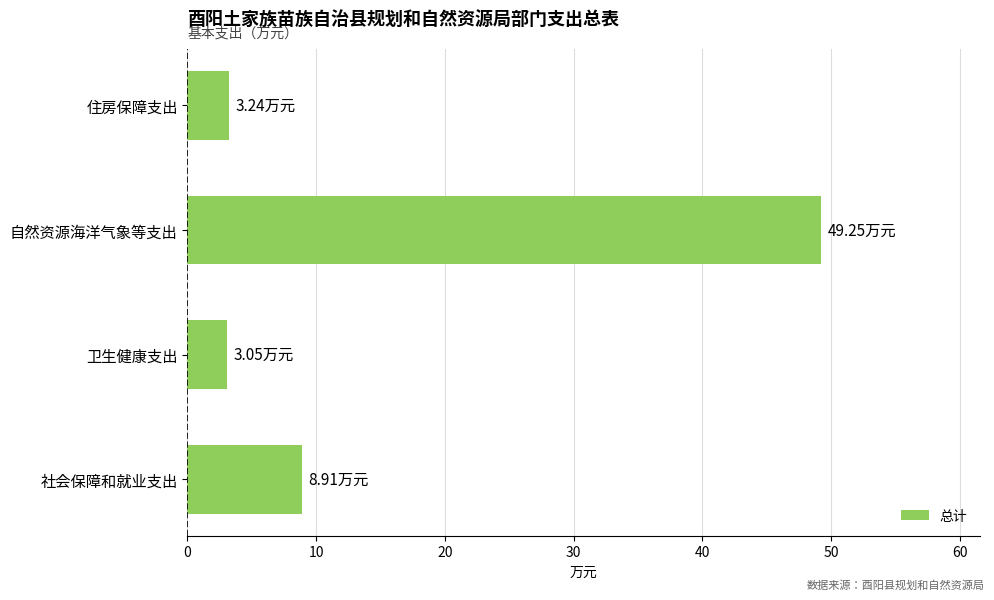

At which category does the chart reach its peak across all series?

自然资源海洋气象等支出